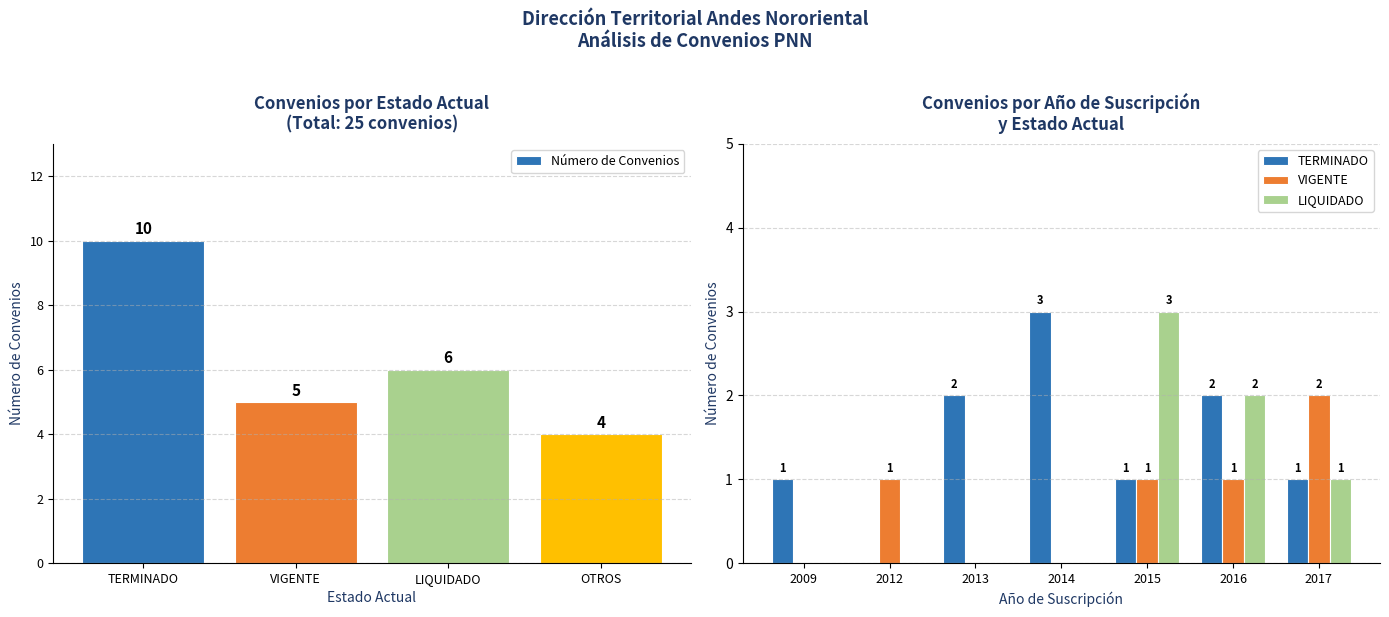

Between TERMINADO  and TERMINADO, which is larger?

TERMINADO